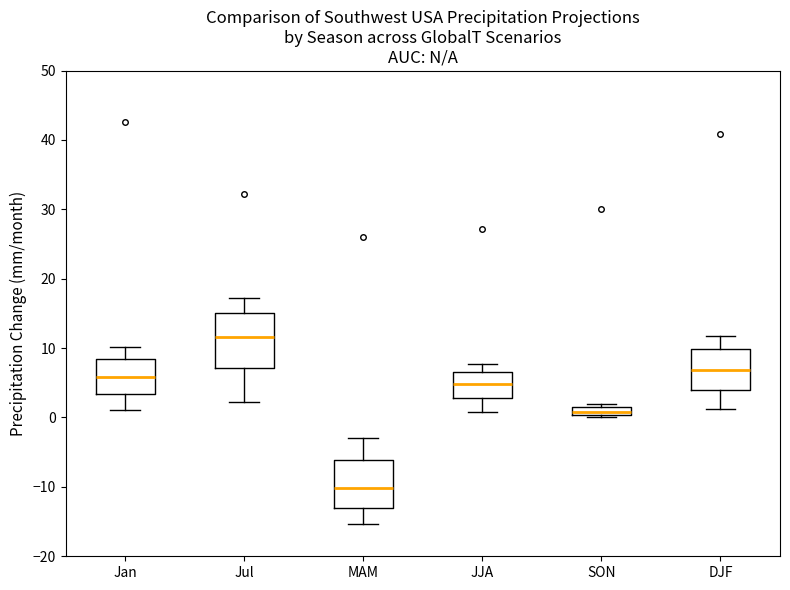

Which box's median line is the lowest?

MAM